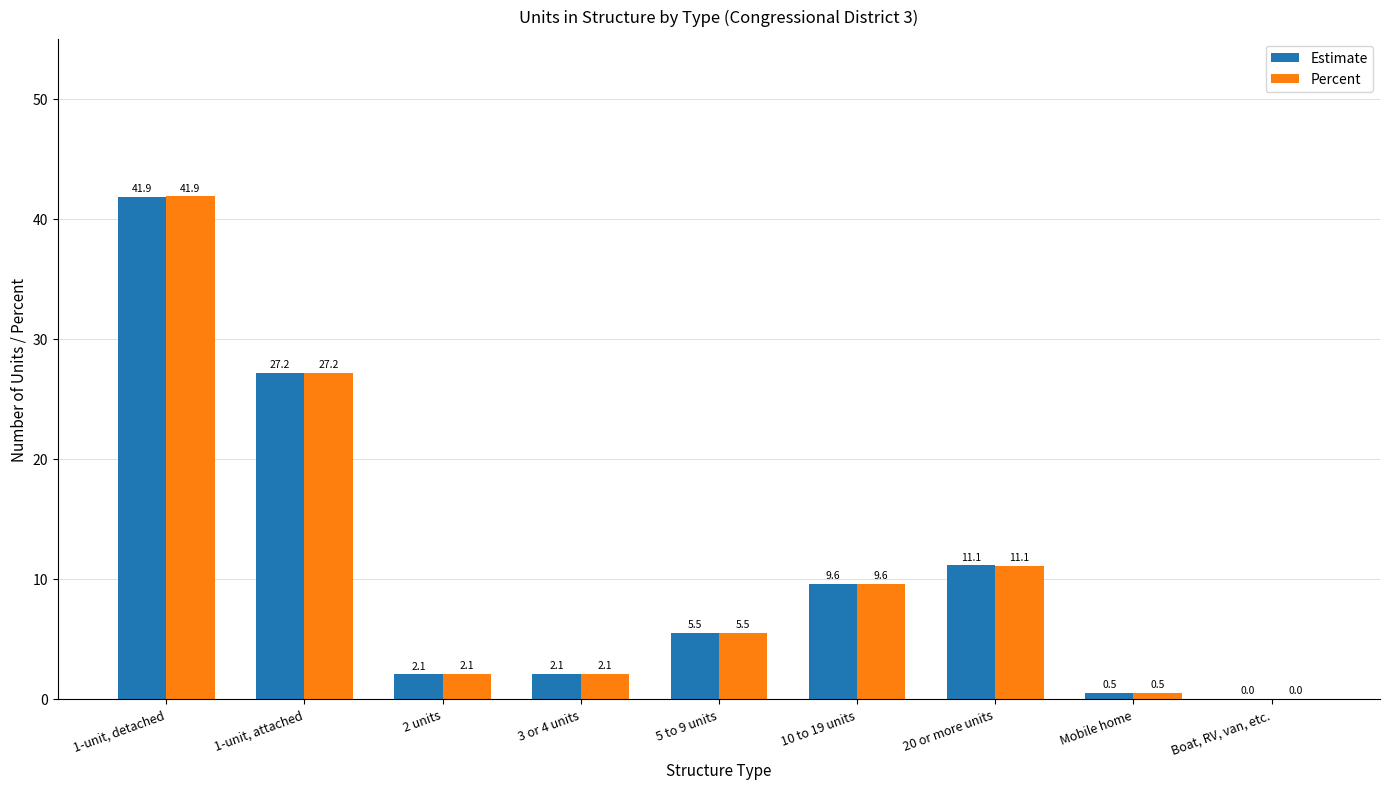

Count the number of categories in the chart.

9